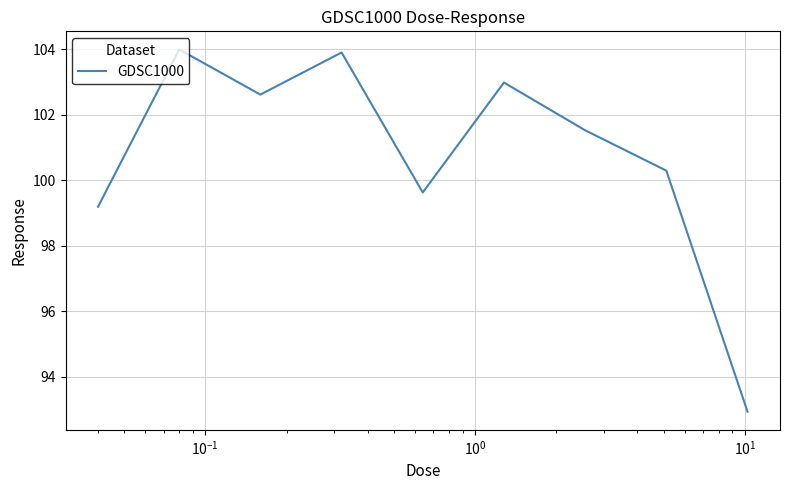

Reading left to right, list all the values displayed in this chart.

99.2	104.0	102.6	103.9	99.6	103.0	101.5	100.3	92.9